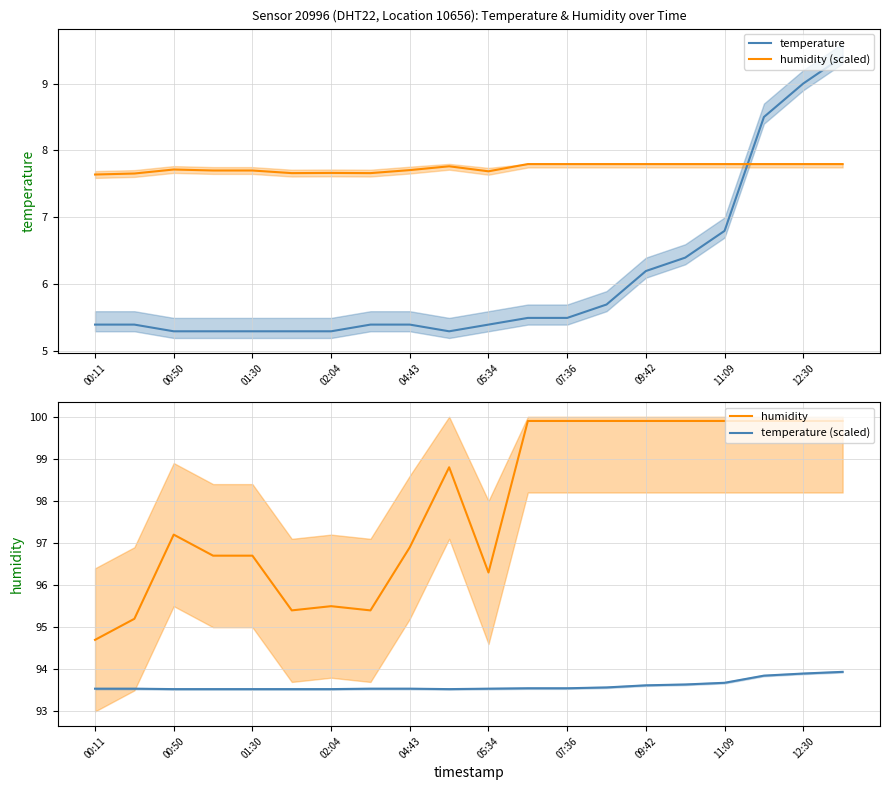

What is the approximate value of humidity at 12:30?

99.9